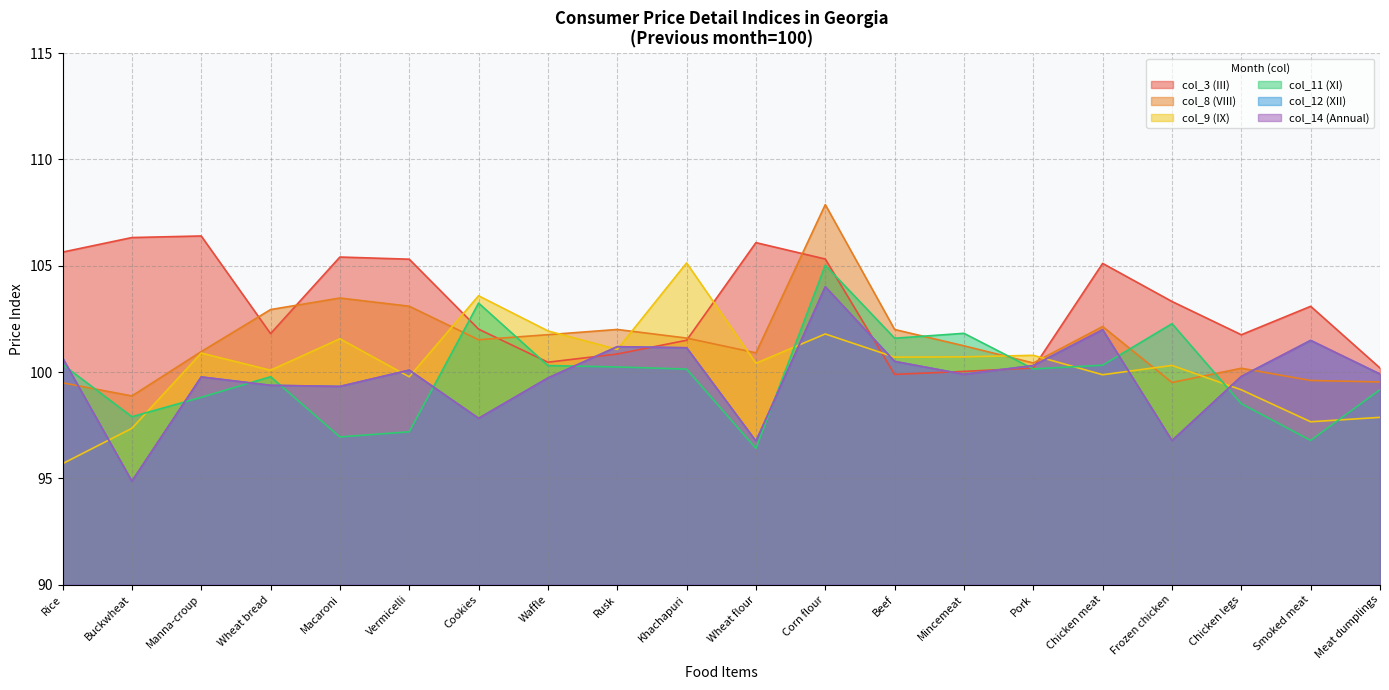

Is it true that col_12 (XII) equals 142.6 at Frozen chicken?

False